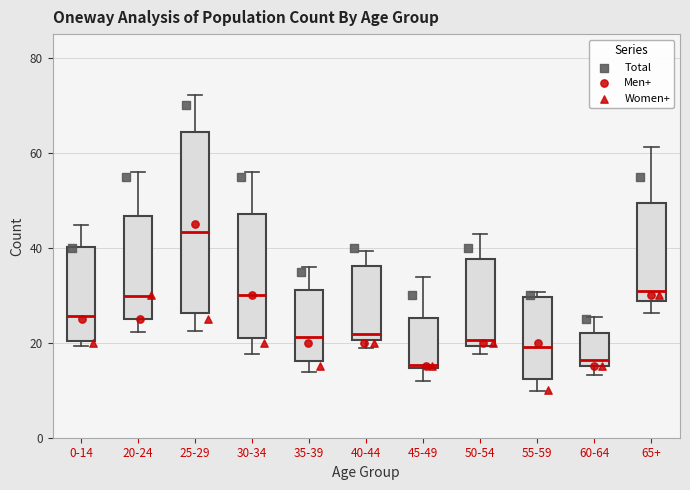

Comparing the boxes themselves (not the whiskers), which one is the tallest?

25-29